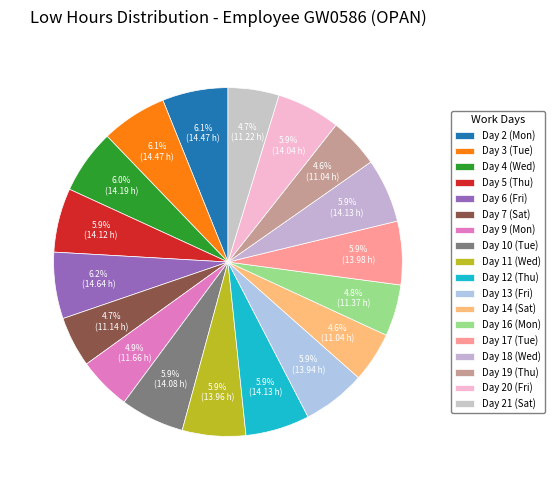

How much of the chart is everything except Day 18 (Wed)?

94.1%